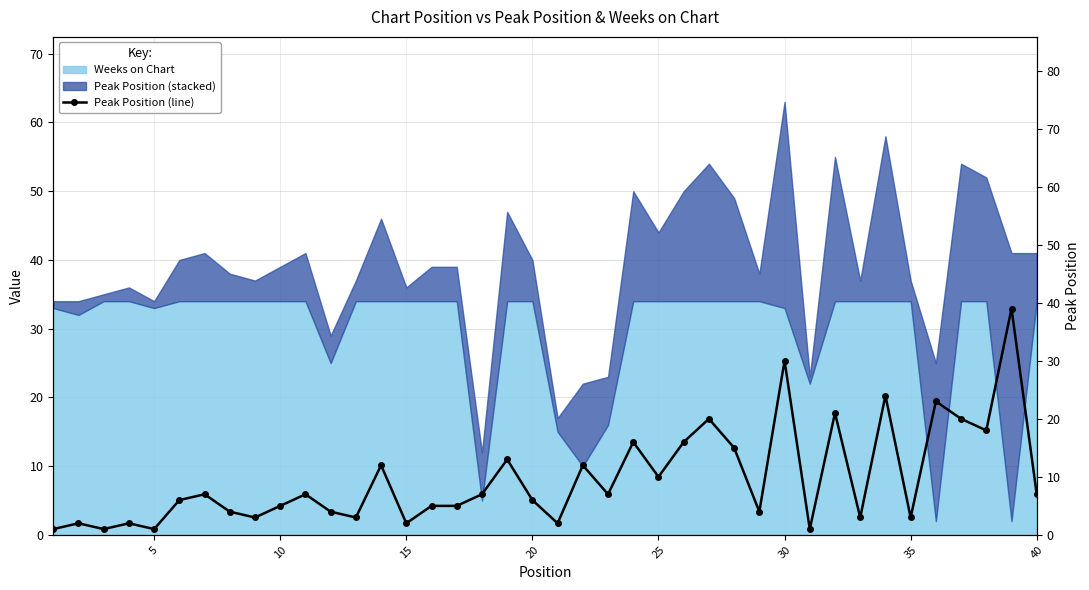

What is the sum of all values?

387